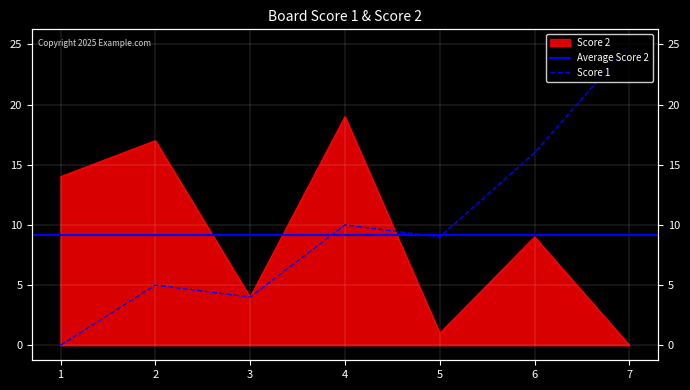

What is the total value across all series at 4?

29